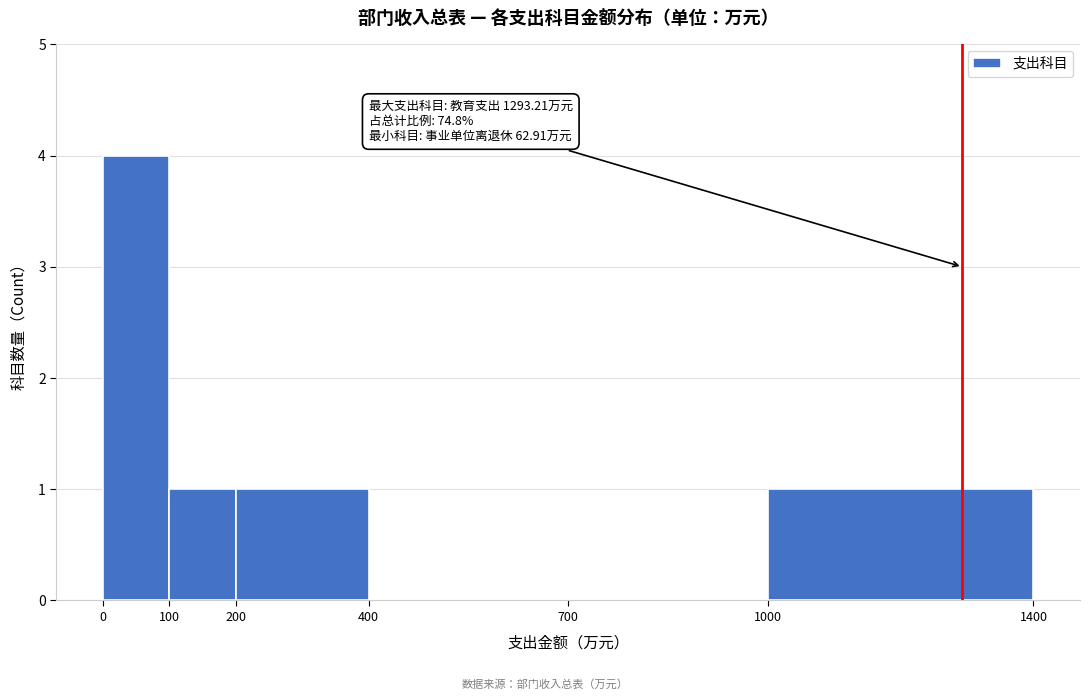

Over which range of the x-axis is the bar tallest?

0 to 100